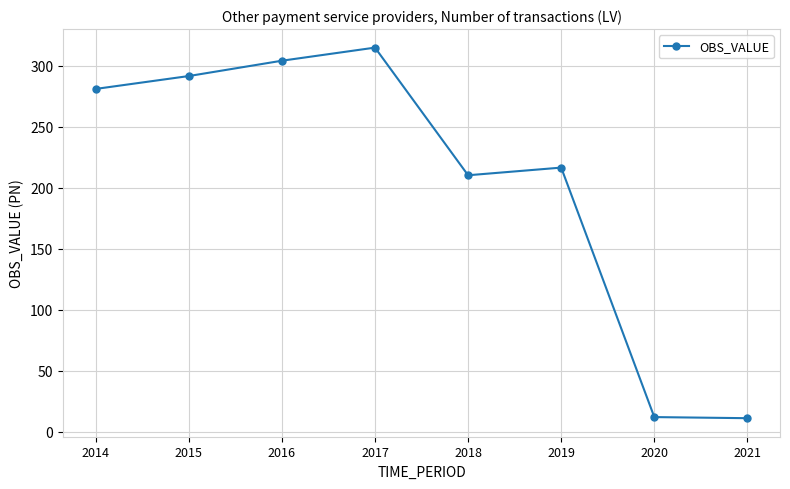

What is the minimum value shown in the chart?

11.1